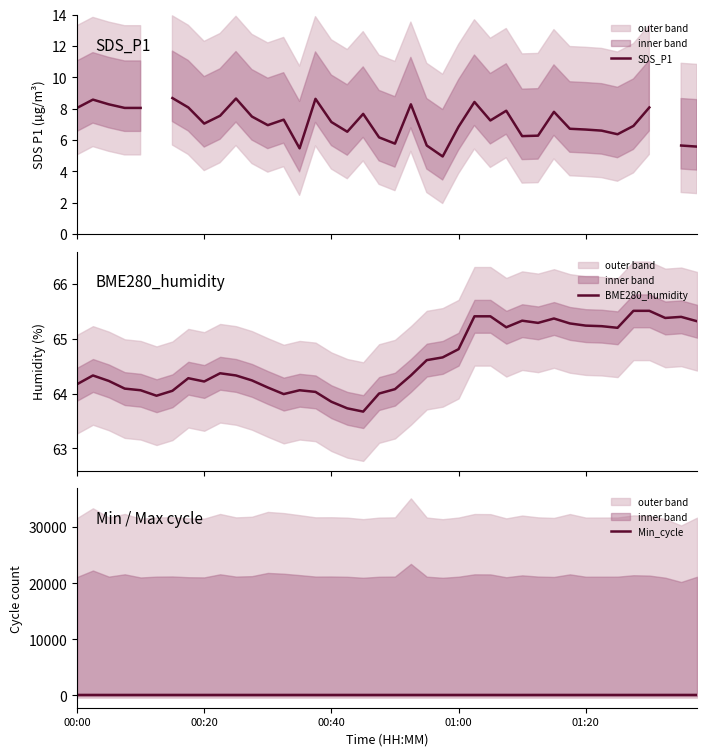

What is the difference between the maximum and minimum values in the Min_cycle series?

3